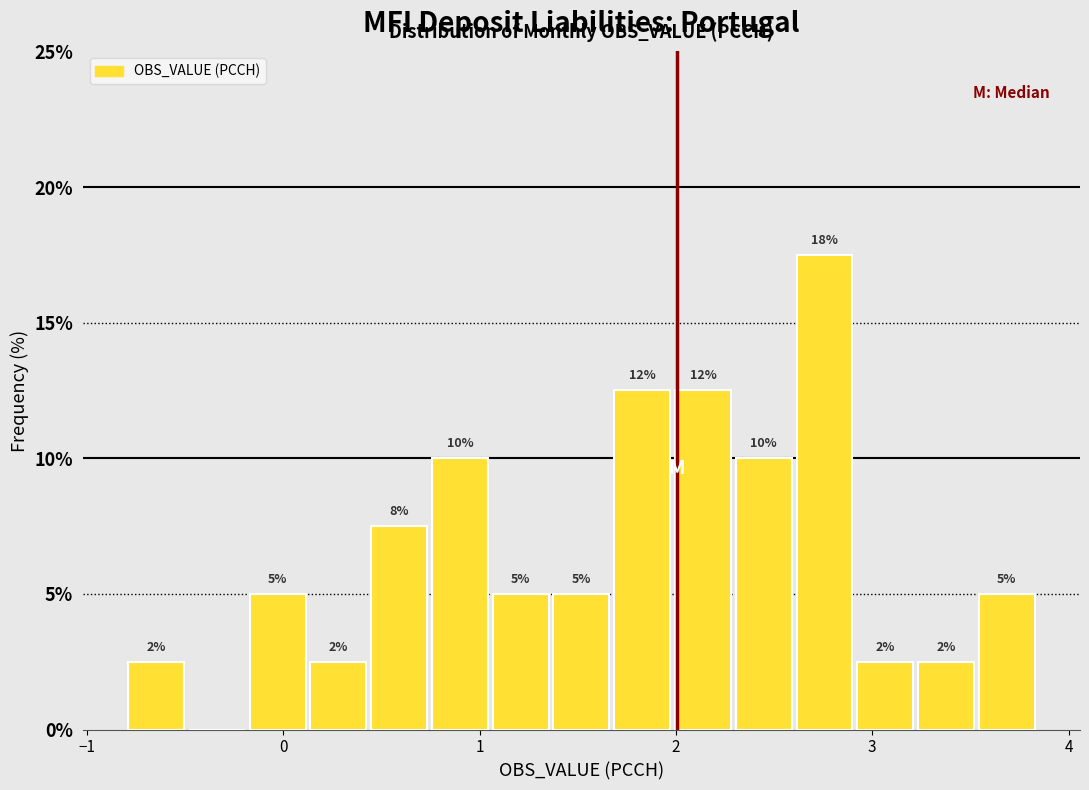

Around what value on the x-axis is the tallest bar? Give the approximate position of its centre, as read against the axis.

2.8